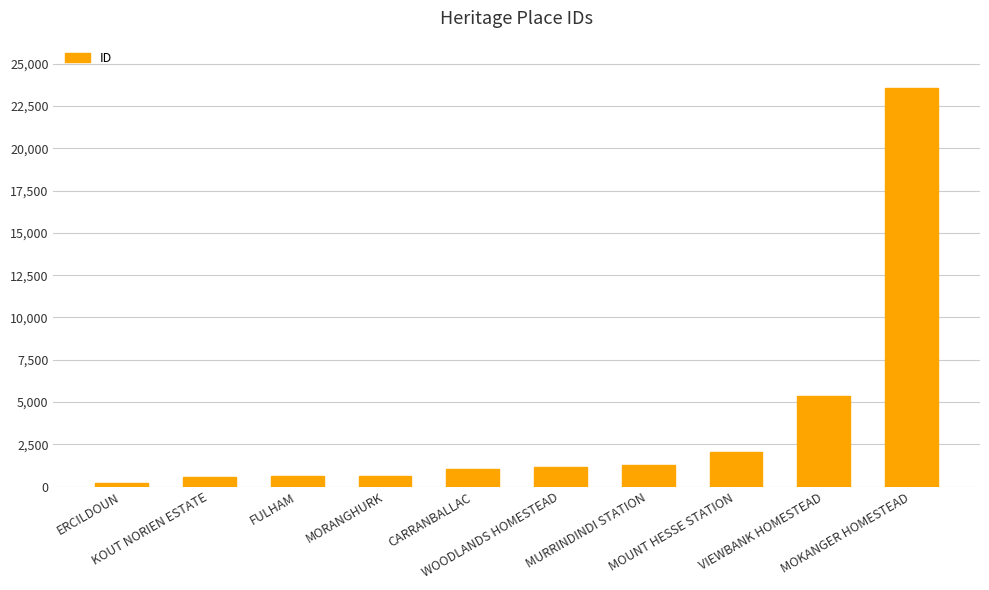

What is the sum of all values?

36437